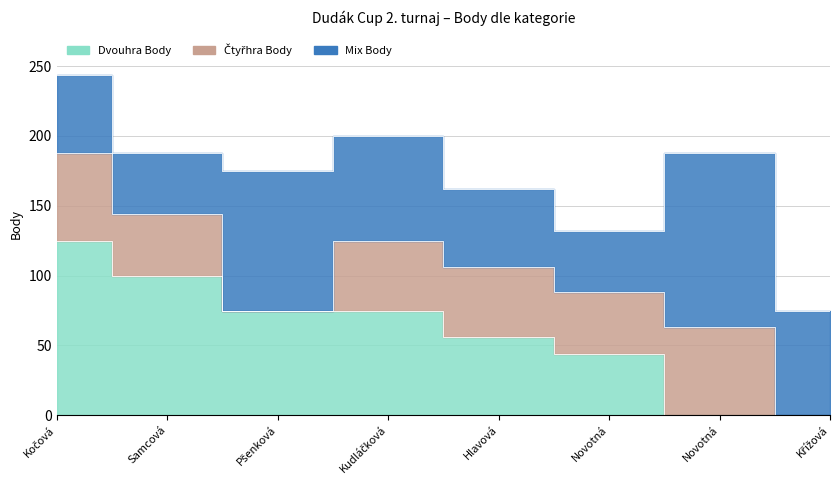

Reading right to left, extract all data points from this chart.

Dvouhra Body: Křížová Monika=0	Novotná Helena=0	Novotná Lucie=44	Hlavová Karolína=56	Kudláčková Veronika=75	Pšenková Klára=75	Samcová Lucie=100	Kočová Zuzana=125
Čtyřhra Body: Křížová Monika=0	Novotná Helena=63	Novotná Lucie=44	Hlavová Karolína=50	Kudláčková Veronika=50	Pšenková Klára=0	Samcová Lucie=44	Kočová Zuzana=63
Mix Body: Křížová Monika=75	Novotná Helena=125	Novotná Lucie=44	Hlavová Karolína=56	Kudláčková Veronika=75	Pšenková Klára=100	Samcová Lucie=44	Kočová Zuzana=56